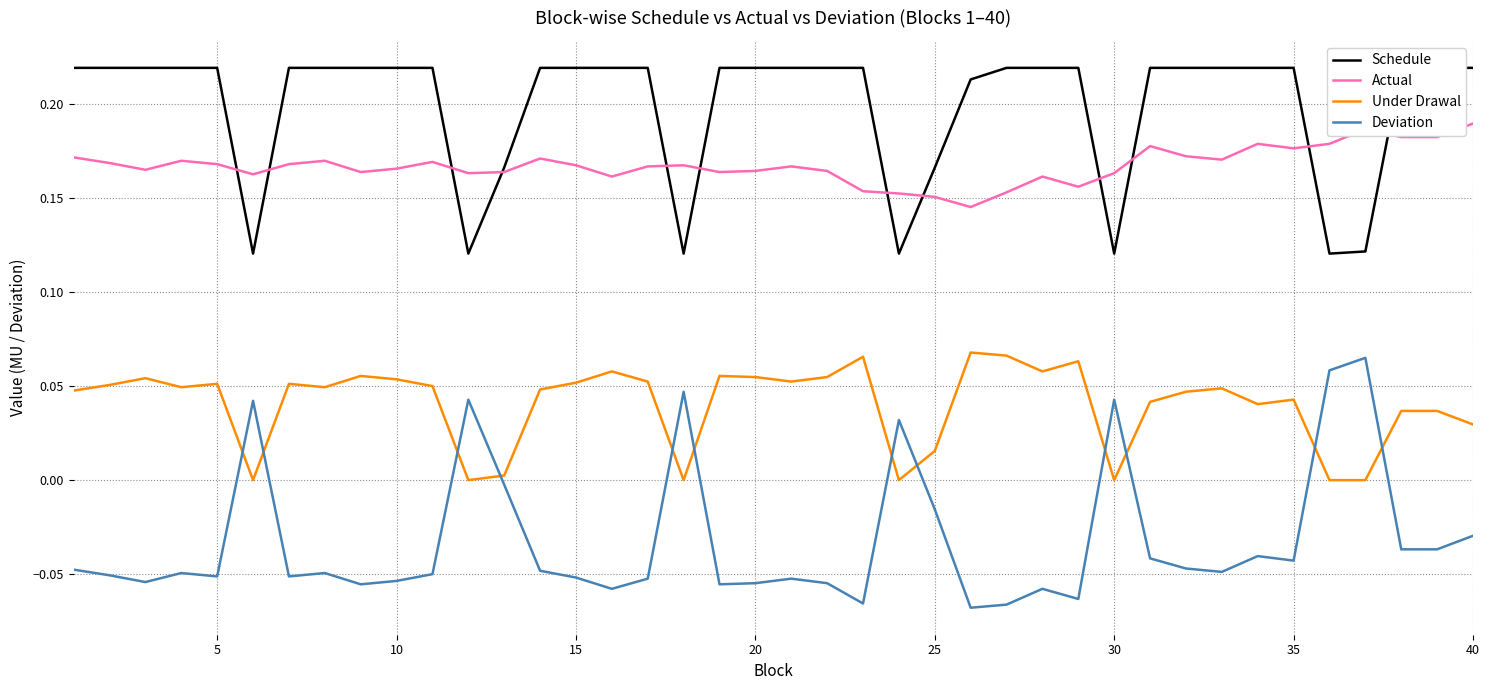

Which series has the largest range (max minus min)?

Deviation